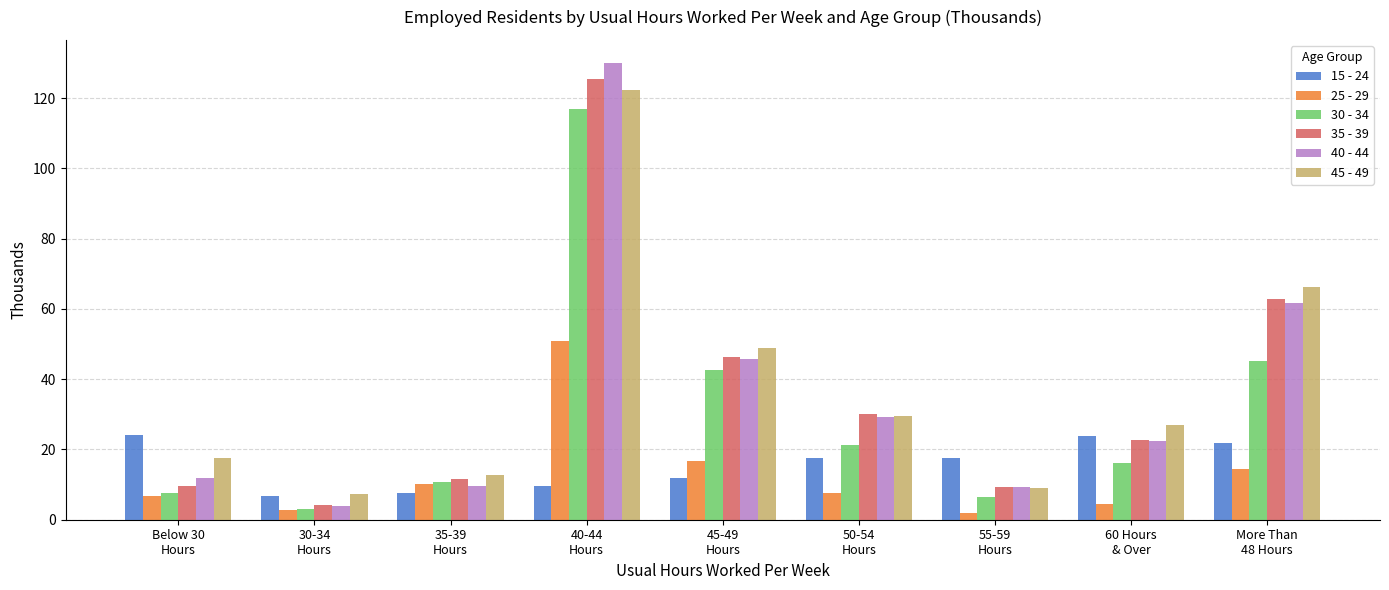

Where is 35 - 39 nearest to the value 64?

More Than
48 Hours